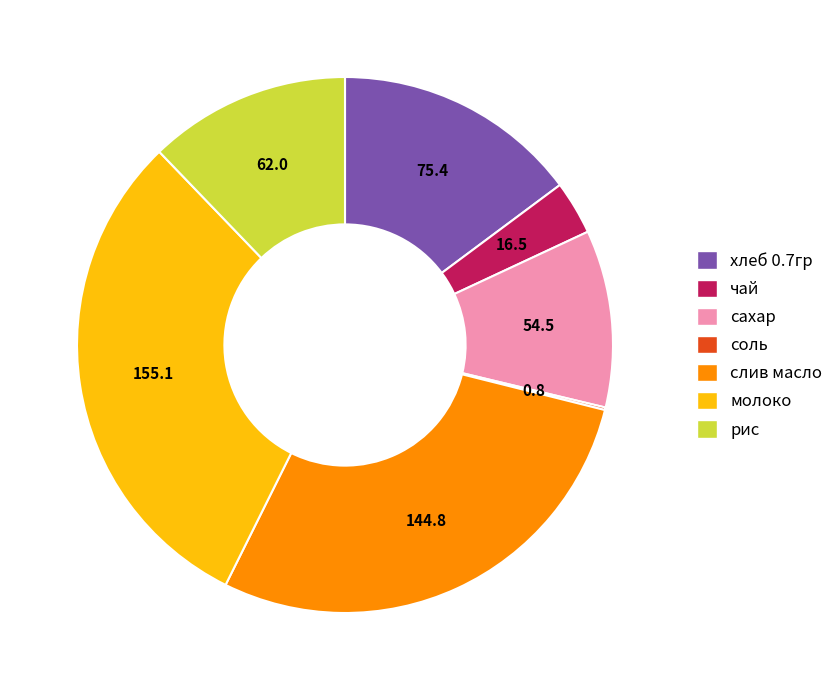

Does any single category account for the majority?

No